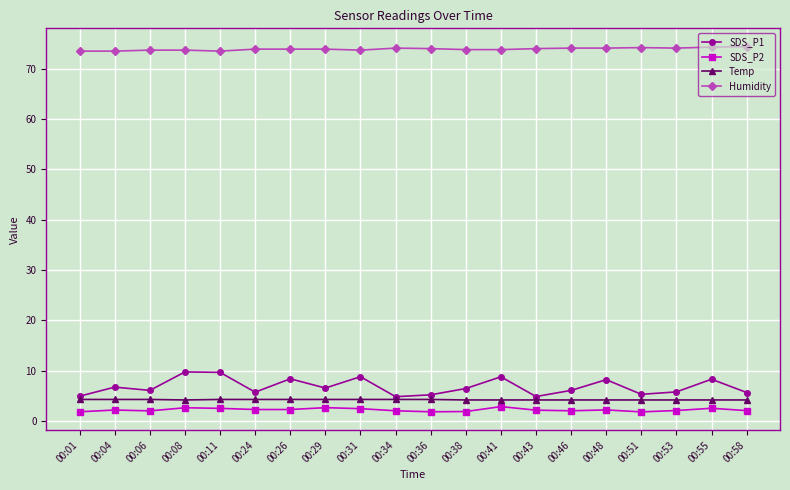

Where does the SDS_P1 series first go above 6?

00:04